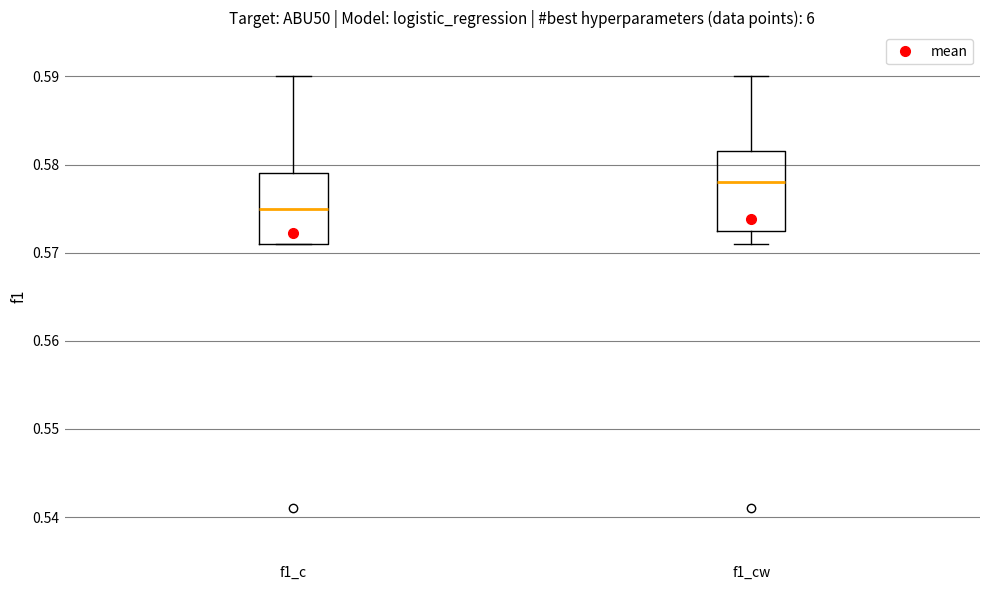

Reading left to right, transcribe this box plot: for each box, give where its median line is, the range the box spans, and where its two whiskers end, as read against the y-axis. The values are not printed on the chart, so give them approximately, as read against the axis.

f1_c: median 0.575, box 0.571 to 0.579, whiskers 0.571 to 0.590
f1_cw: median 0.578, box 0.573 to 0.582, whiskers 0.571 to 0.590